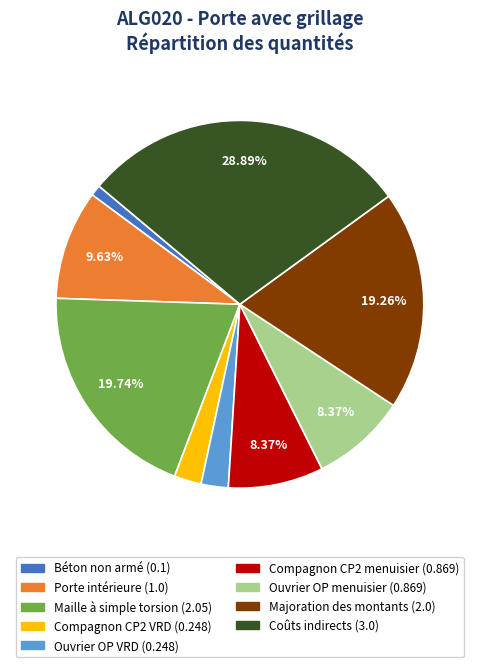

Is there a majority slice in this chart?

No